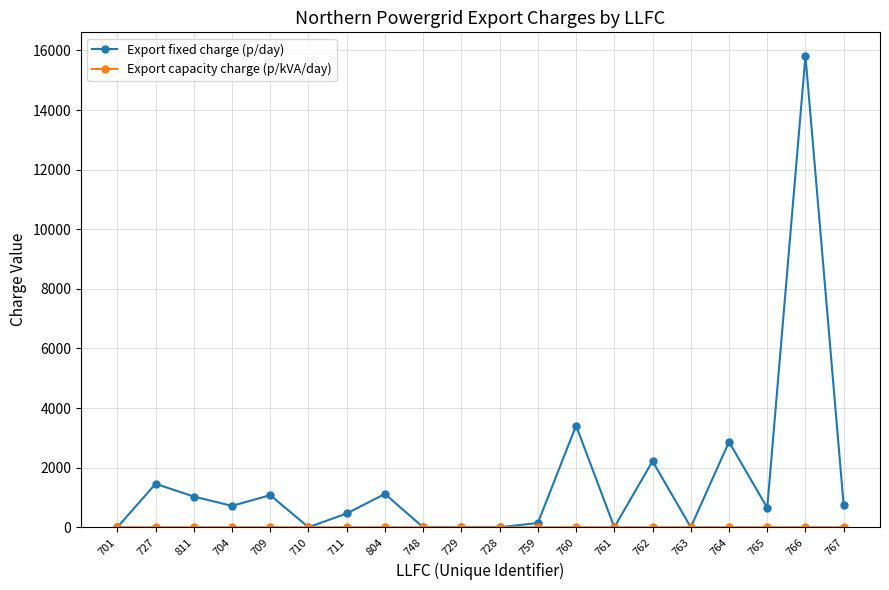

At which category is the sum across all series the highest?

766